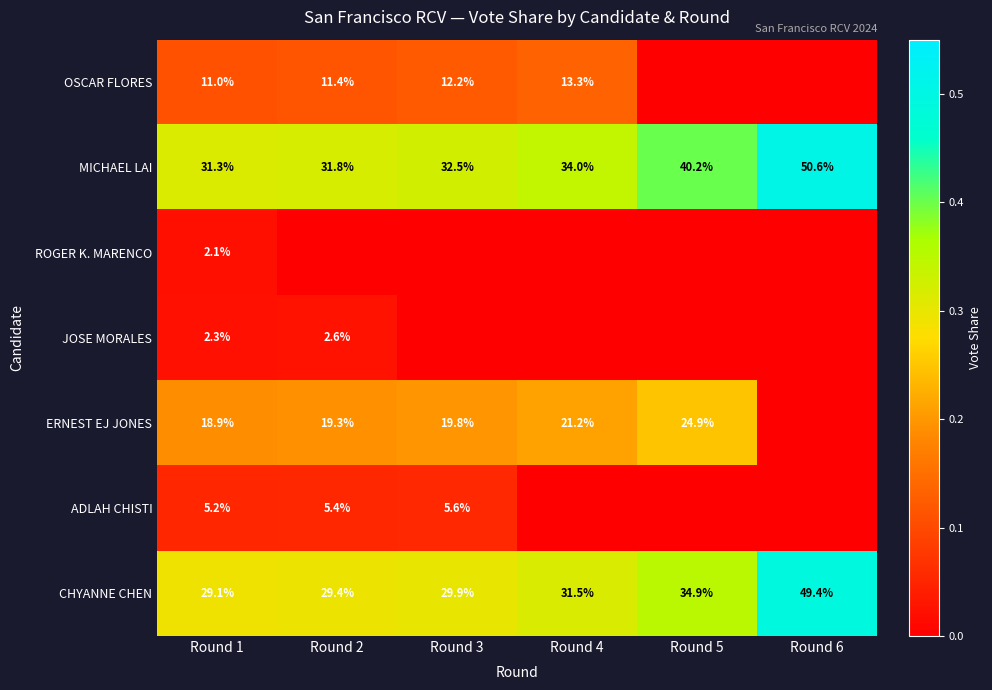

What is the average value of the CHYANNE CHEN series?

34.0